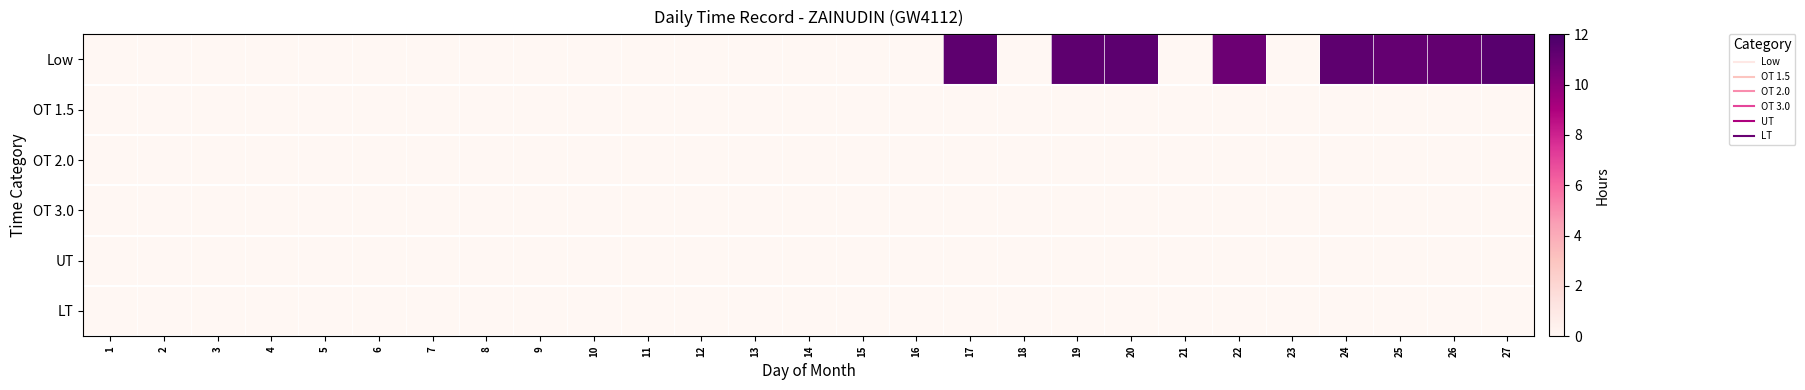

Reading left to right, transcribe all the data shown in this chart.

Low: 1=0.0	2=0.0	3=0.0	4=0.0	5=0.0	6=0.0	7=0.0	8=0.0	9=0.0	10=0.0	11=0.0	12=0.0	13=0.0	14=0.0	15=0.0	16=0.0	17=11.3	18=0.0	19=11.3	20=11.4	21=0.0	22=10.9	23=0.0	24=11.3	25=11.1	26=11.2	27=11.5
OT 1.5: 1=0.0	2=0.0	3=0.0	4=0.0	5=0.0	6=0.0	7=0.0	8=0.0	9=0.0	10=0.0	11=0.0	12=0.0	13=0.0	14=0.0	15=0.0	16=0.0	17=0.0	18=0.0	19=0.0	20=0.0	21=0.0	22=0.0	23=0.0	24=0.0	25=0.0	26=0.0	27=0.0
OT 2.0: 1=0.0	2=0.0	3=0.0	4=0.0	5=0.0	6=0.0	7=0.0	8=0.0	9=0.0	10=0.0	11=0.0	12=0.0	13=0.0	14=0.0	15=0.0	16=0.0	17=0.0	18=0.0	19=0.0	20=0.0	21=0.0	22=0.0	23=0.0	24=0.0	25=0.0	26=0.0	27=0.0
OT 3.0: 1=0.0	2=0.0	3=0.0	4=0.0	5=0.0	6=0.0	7=0.0	8=0.0	9=0.0	10=0.0	11=0.0	12=0.0	13=0.0	14=0.0	15=0.0	16=0.0	17=0.0	18=0.0	19=0.0	20=0.0	21=0.0	22=0.0	23=0.0	24=0.0	25=0.0	26=0.0	27=0.0
UT: 1=0.0	2=0.0	3=0.0	4=0.0	5=0.0	6=0.0	7=0.0	8=0.0	9=0.0	10=0.0	11=0.0	12=0.0	13=0.0	14=0.0	15=0.0	16=0.0	17=0.0	18=0.0	19=0.0	20=0.0	21=0.0	22=0.0	23=0.0	24=0.0	25=0.0	26=0.0	27=0.0
LT: 1=0.0	2=0.0	3=0.0	4=0.0	5=0.0	6=0.0	7=0.0	8=0.0	9=0.0	10=0.0	11=0.0	12=0.0	13=0.0	14=0.0	15=0.0	16=0.0	17=0.0	18=0.0	19=0.0	20=0.0	21=0.0	22=0.0	23=0.0	24=0.0	25=0.0	26=0.0	27=0.0